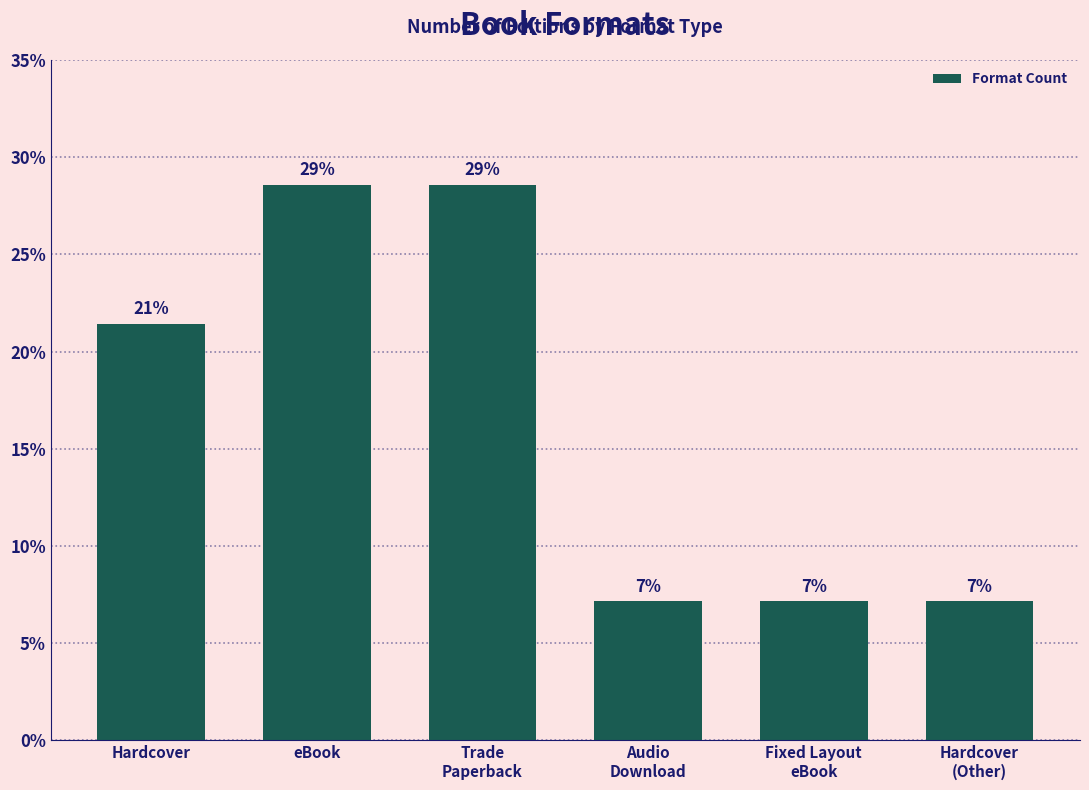

How many bars are there in total?

6